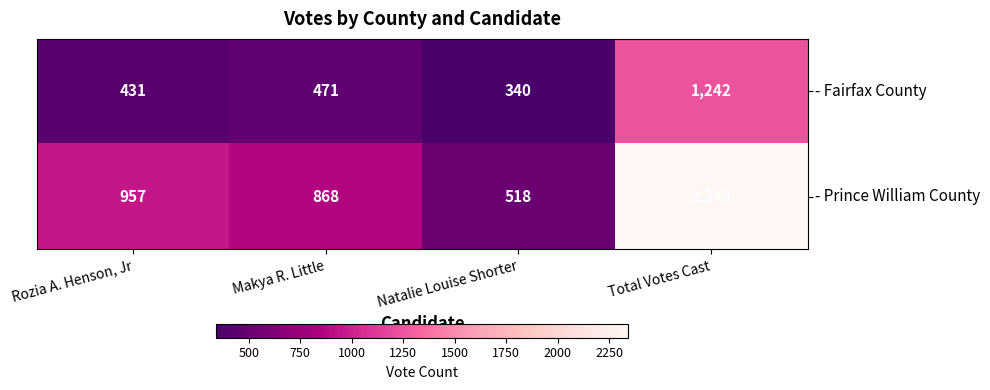

At which category is the sum across all series the highest?

Total Votes Cast